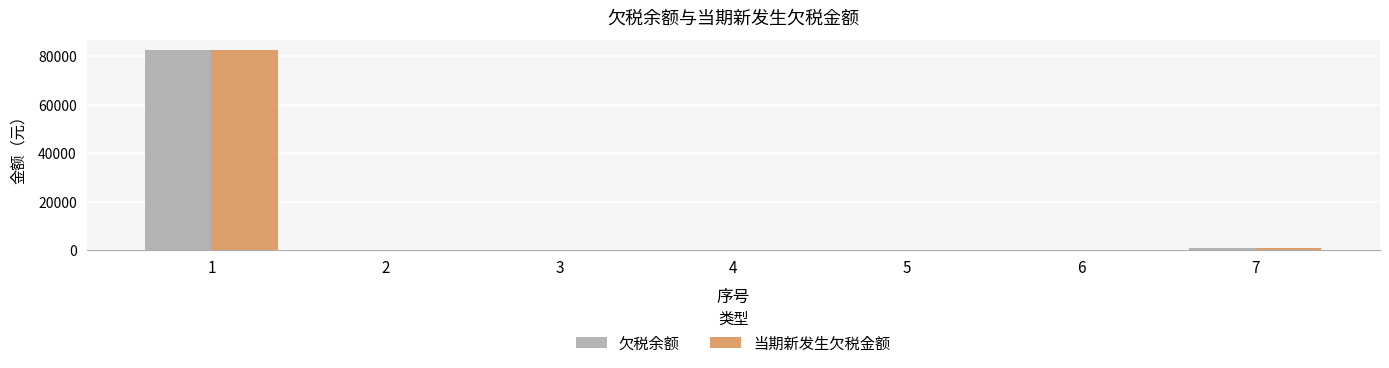

At which label is 当期新发生欠税金额 closest to 41218?

7